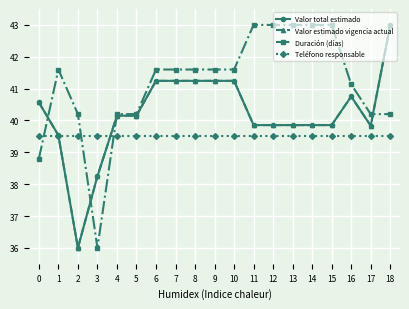

Is this an area chart (filled region under the line)?

No